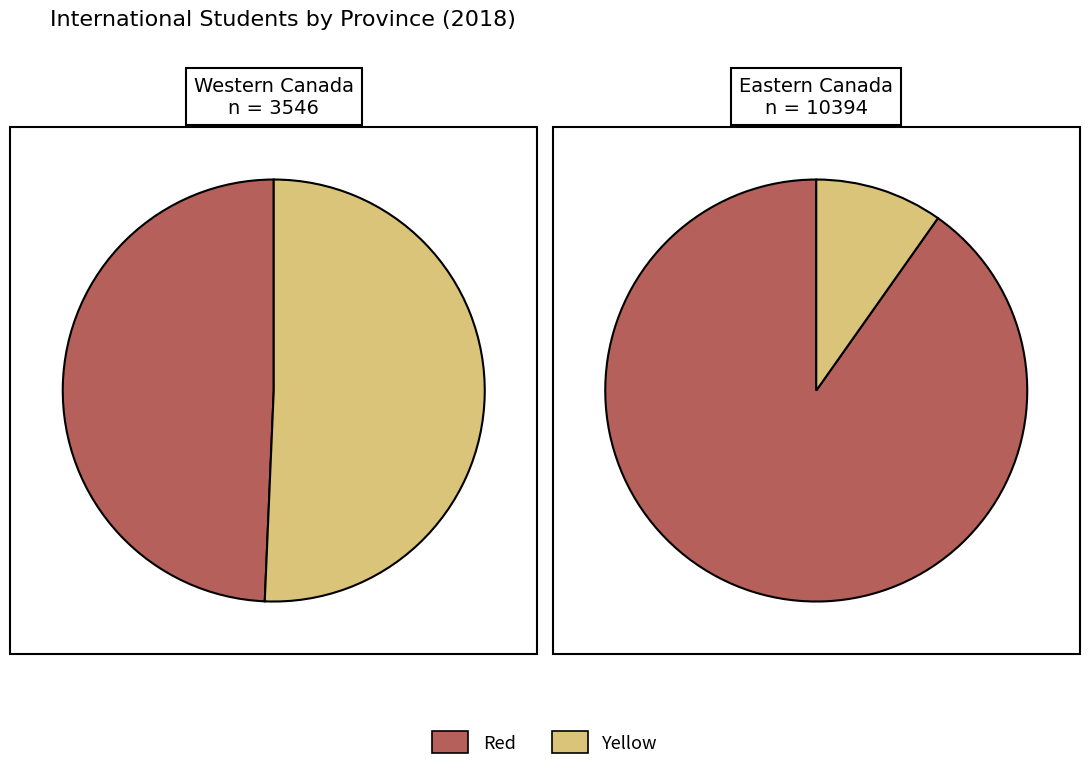

Is it true that 5 is 5% of the pie?

True